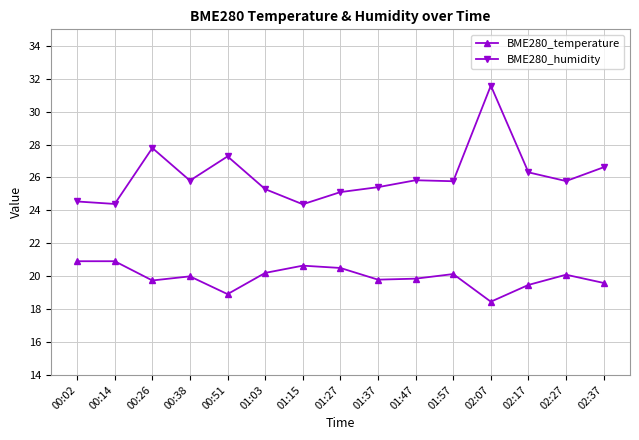

Where is the first local maximum for BME280_humidity?

00:26